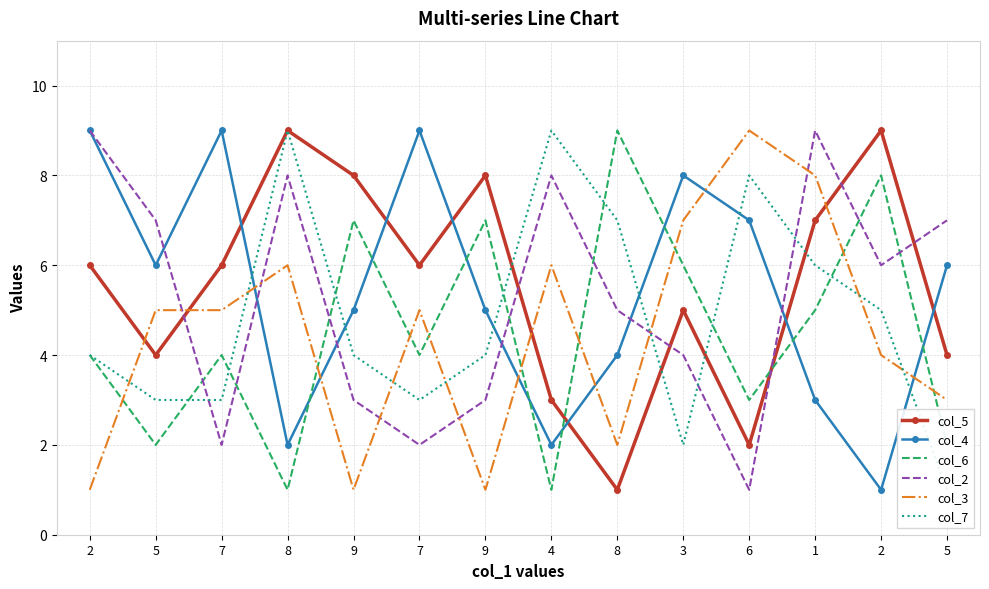

Does the chart have visible grid lines?

Yes